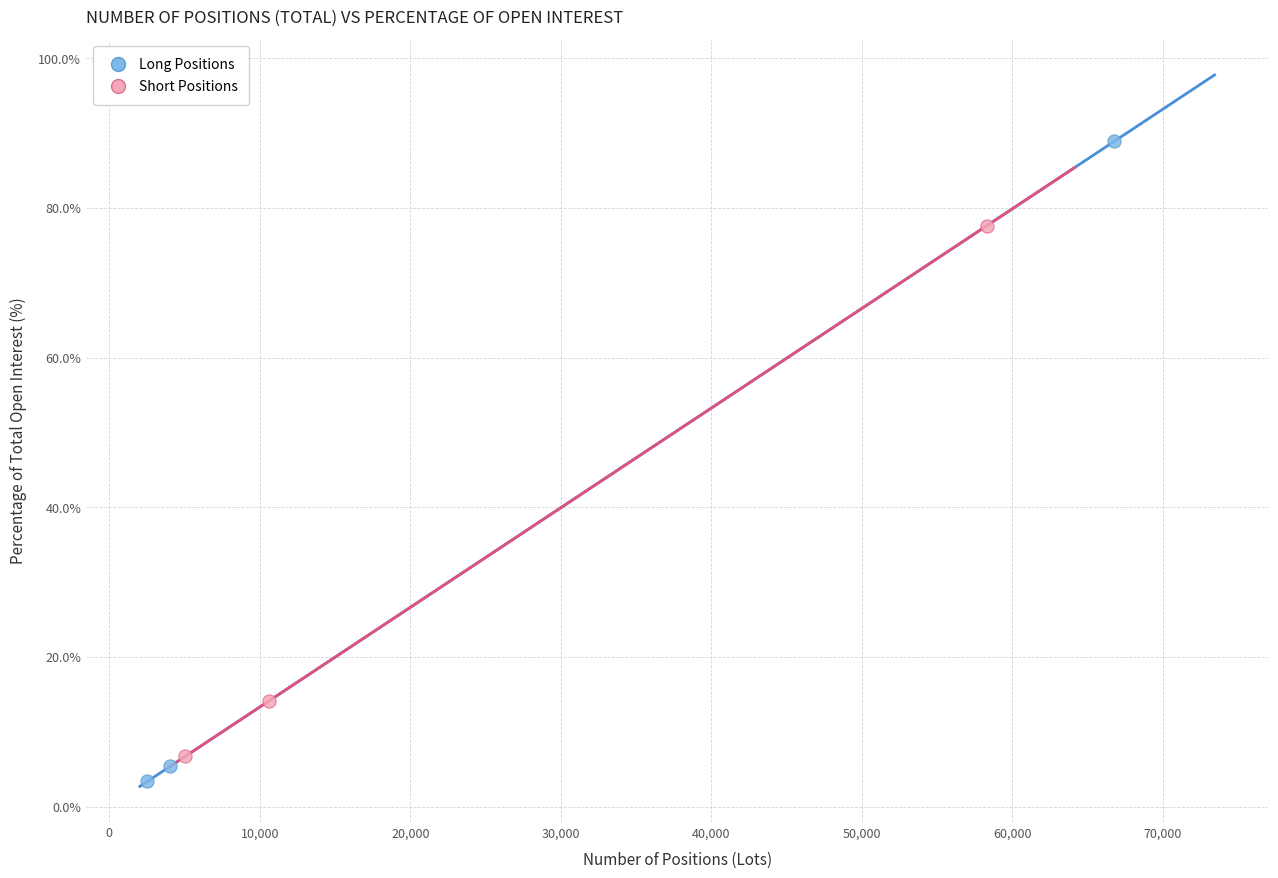

What are all the series names shown in the legend?

Long Positions, Short Positions